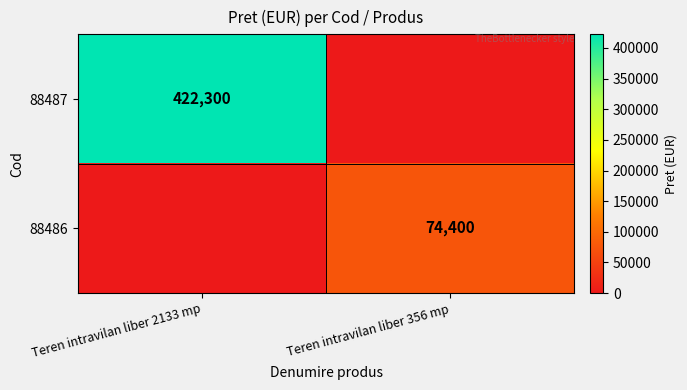

The 88487 series shows 422300 at Teren intravilan liber 2133 mp. True or false?

True